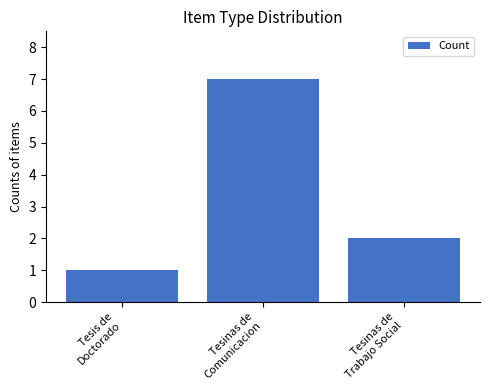

What is the difference between the maximum and minimum values?

6